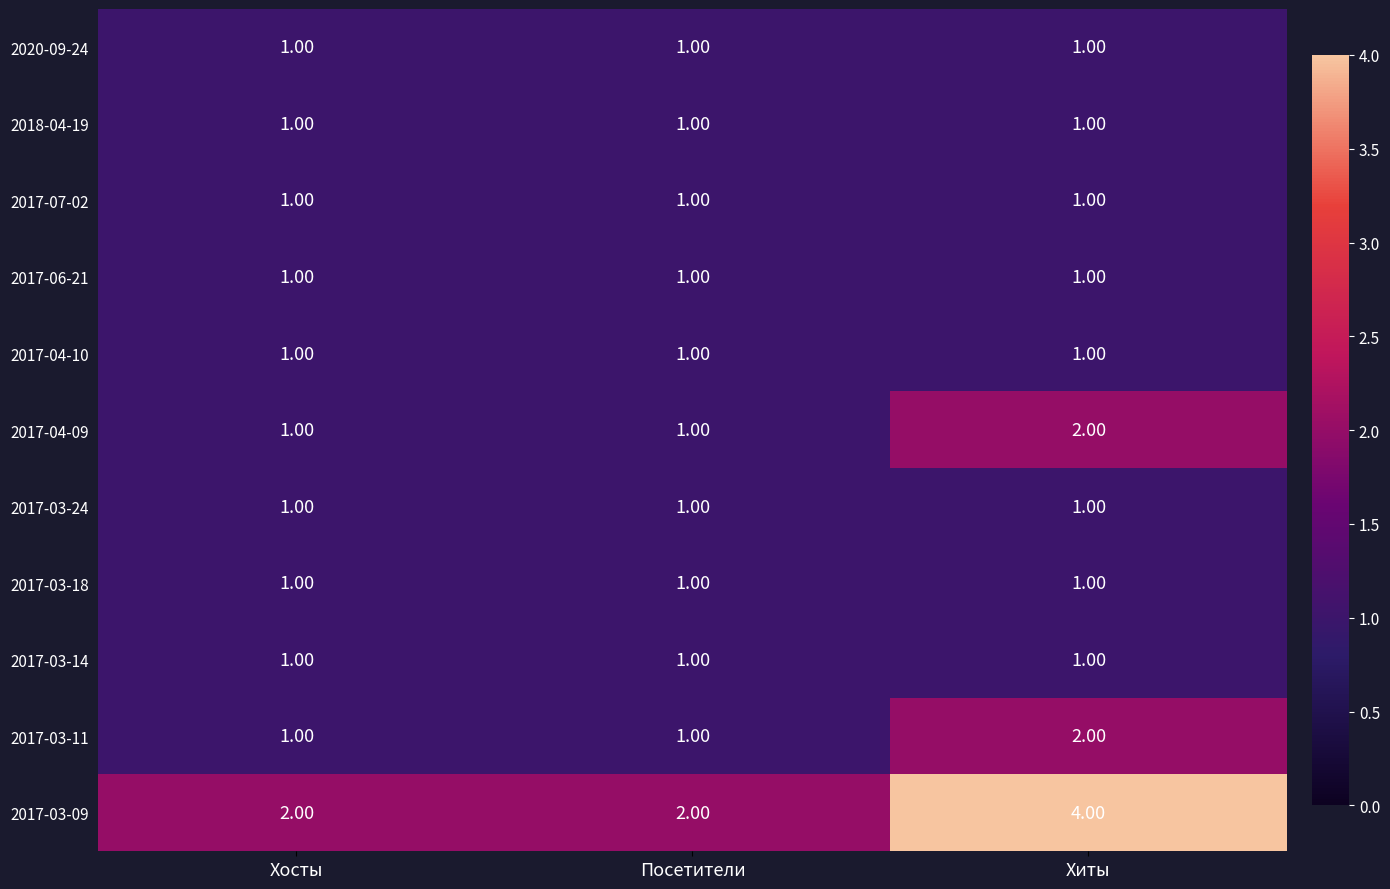

What is the smallest value displayed?

1